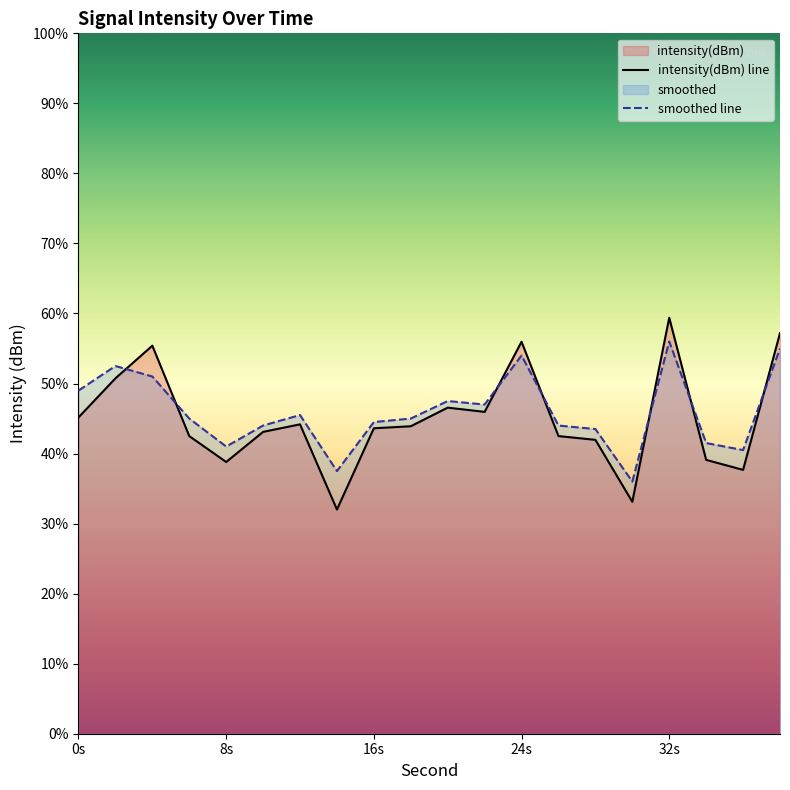

Between 18 and 30, which series saw the biggest shift?

intensity(dBm)